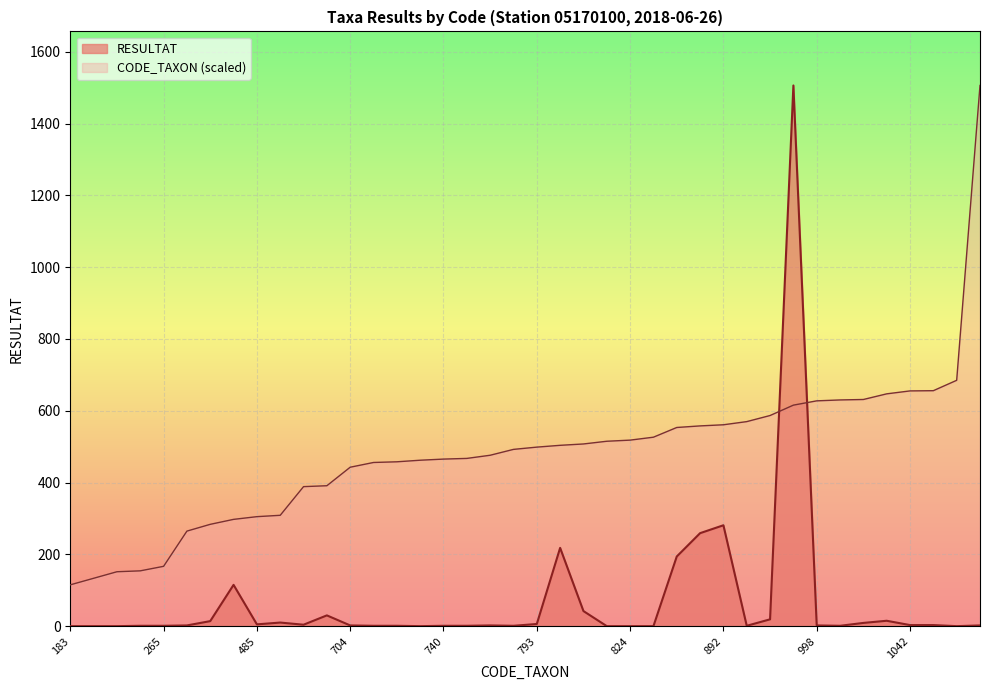

Which series has the largest range (max minus min)?

RESULTAT